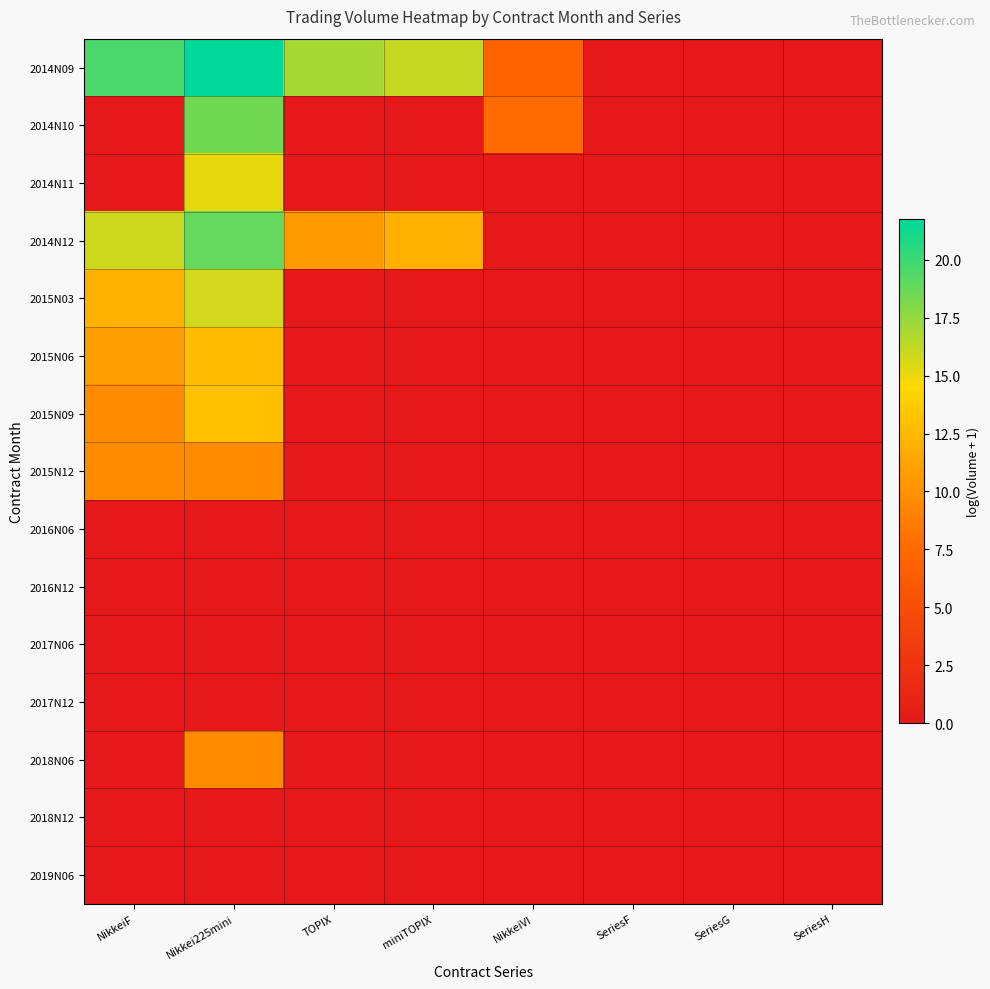

At how many categories does at least one series exceed 1?

5